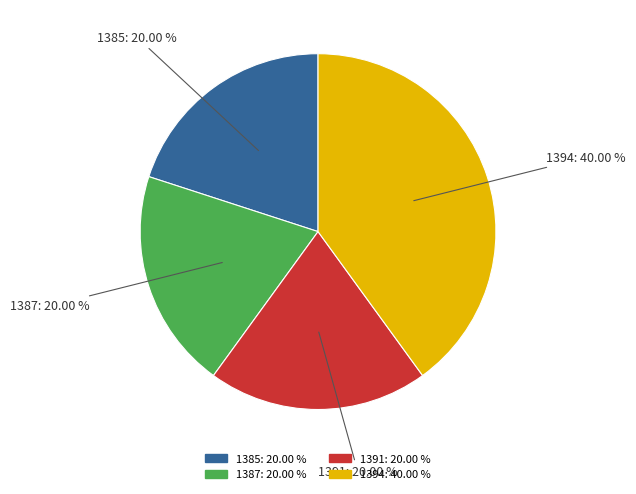

To the nearest percent, what percentage of the pie is 1394?

40%